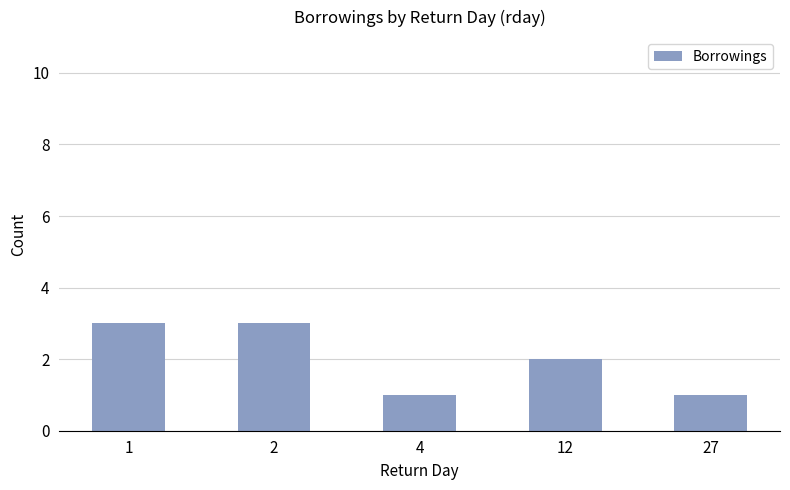

How many values are below 2?

2